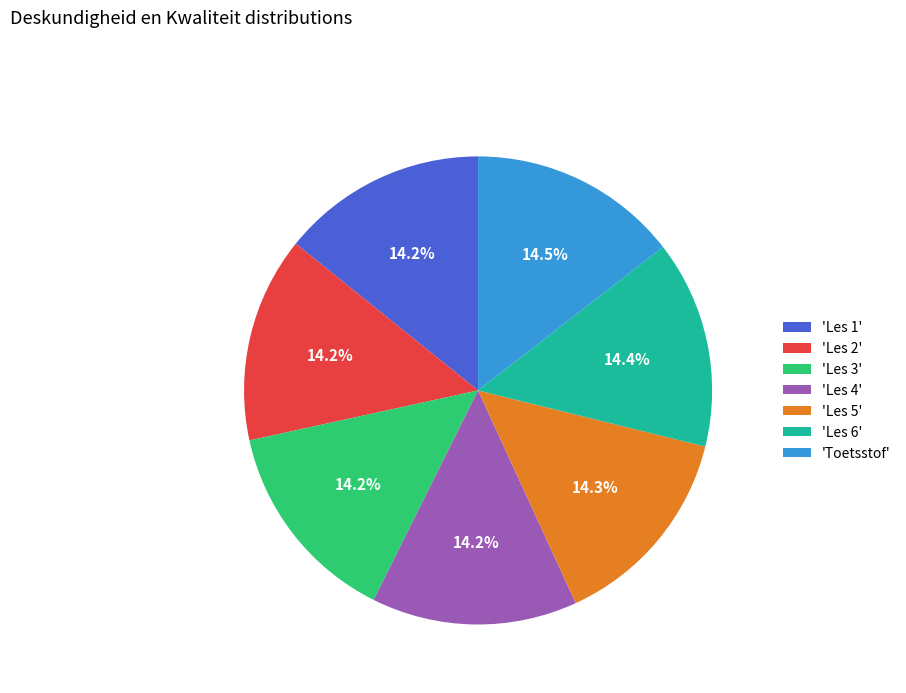

What is the ratio of the value at 'Les 3' to the value at 'Les 1'?

1.0